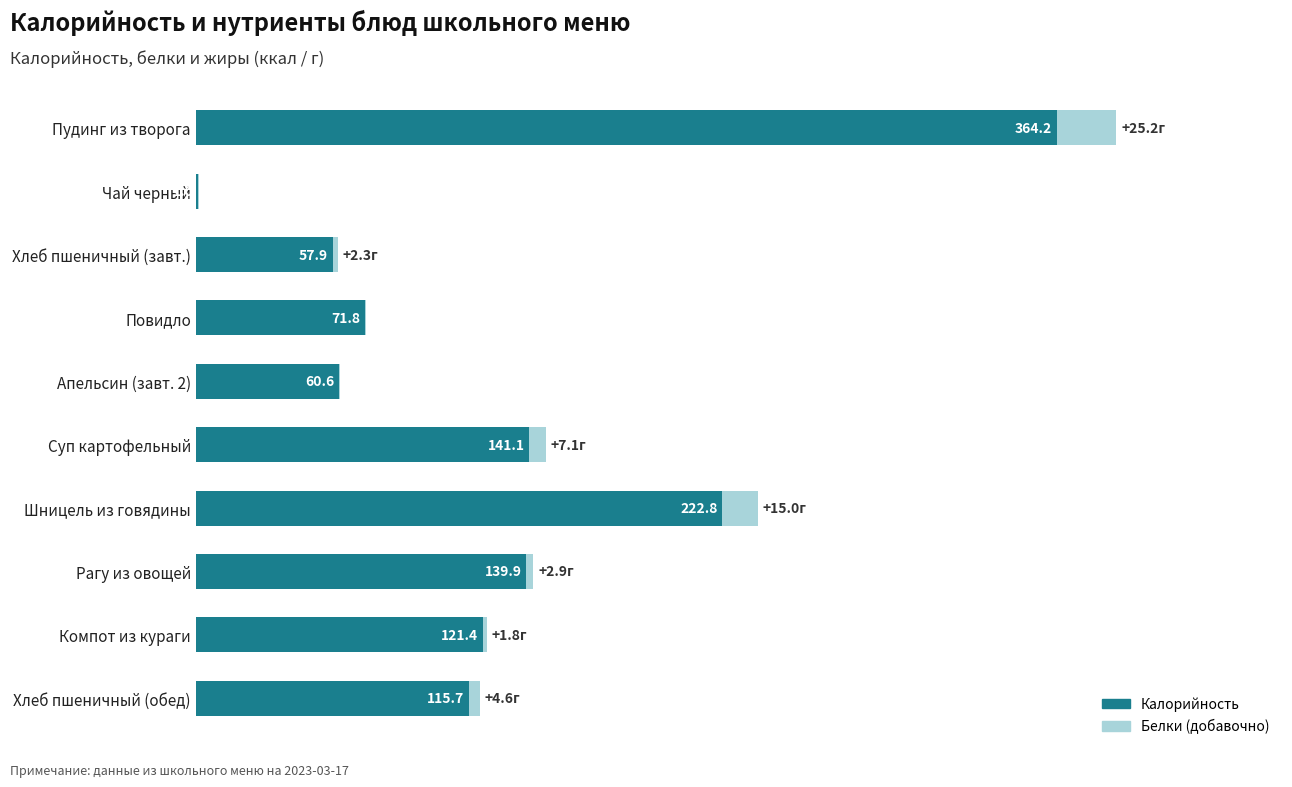

At which category is the sum across all series the highest?

Пудинг из творога